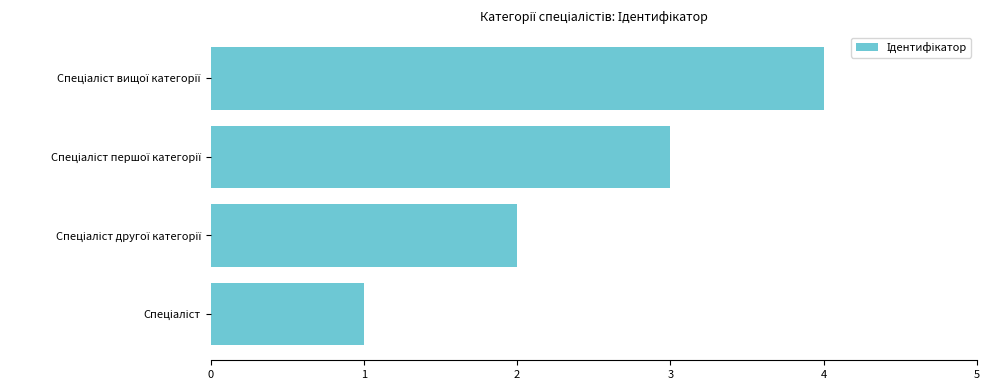

What is the greatest value displayed?

4